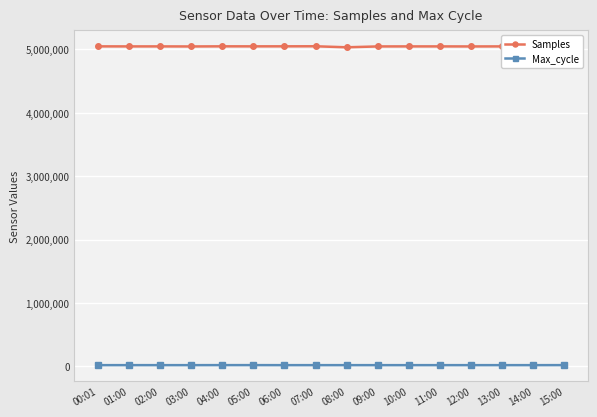

True or false: Max_cycle and Samples intersect in this chart.

False